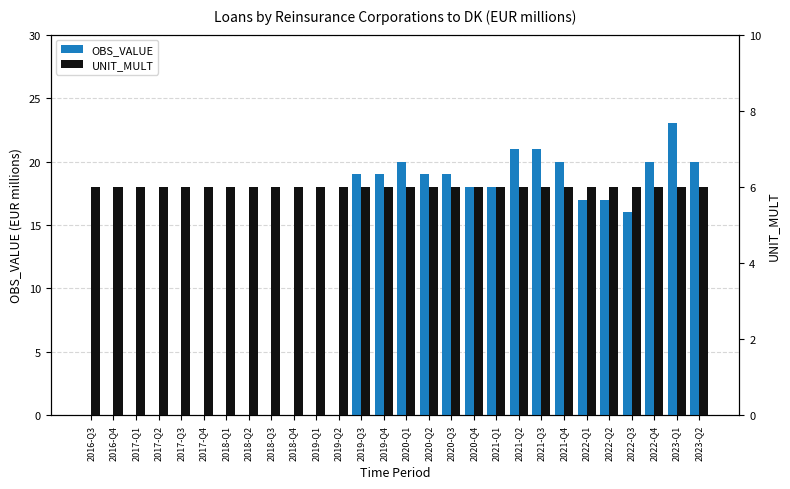

List the series in order of their overall mean, highest first.

OBS_VALUE, UNIT_MULT